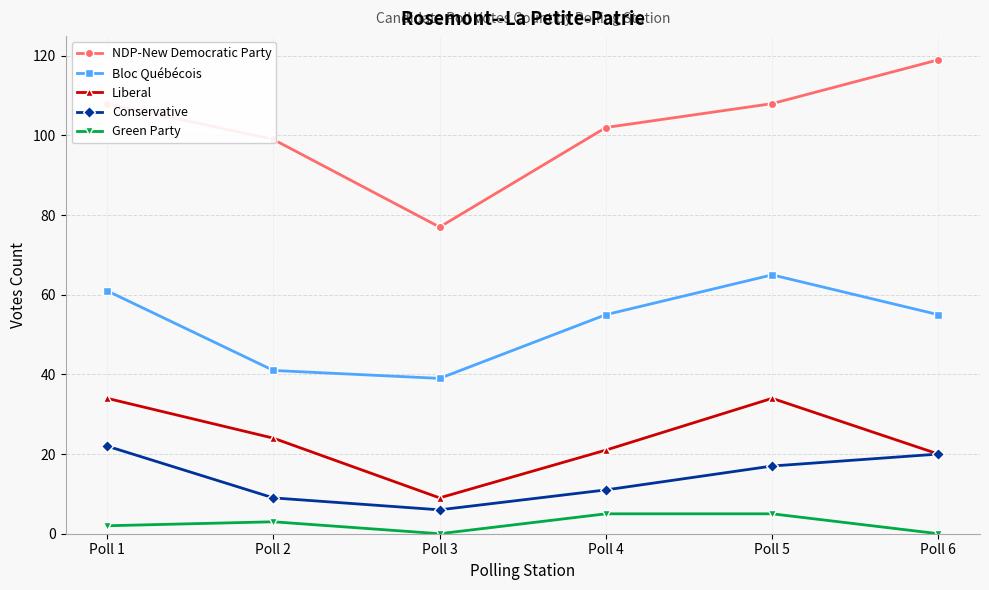

How many distinct data groups are displayed?

5